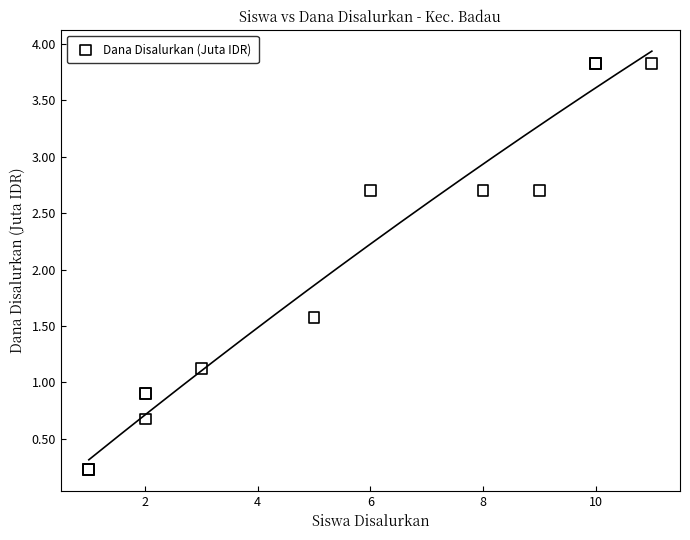

What Y value in the scatter plot is closest to 2?

1.6